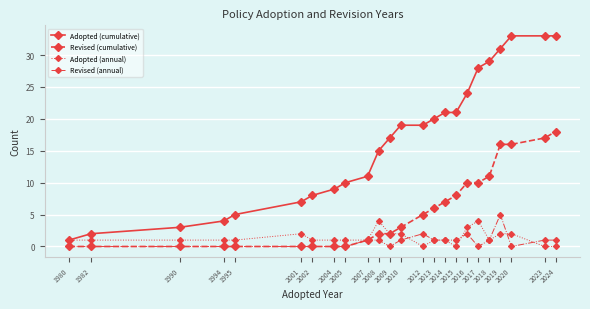

Is this an area chart (filled region under the line)?

No